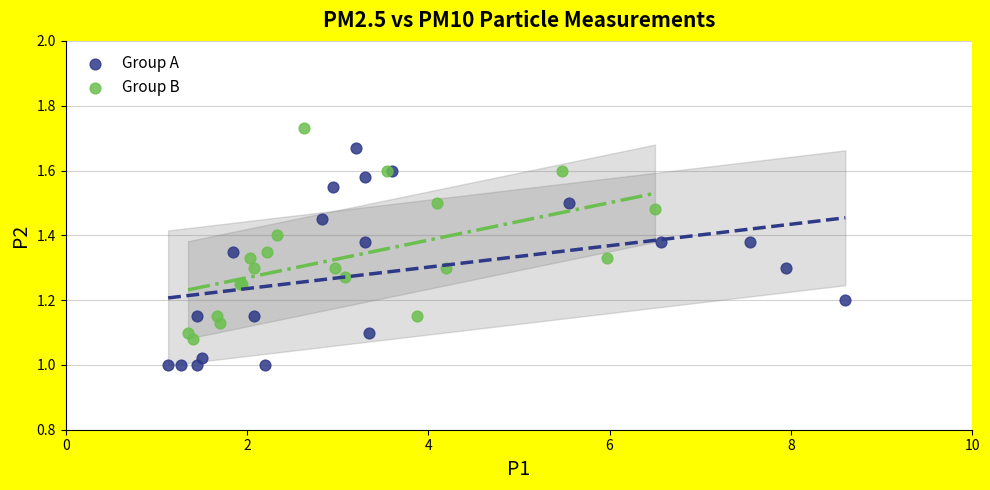

What are all the series names shown in the legend?

Group A, Group B